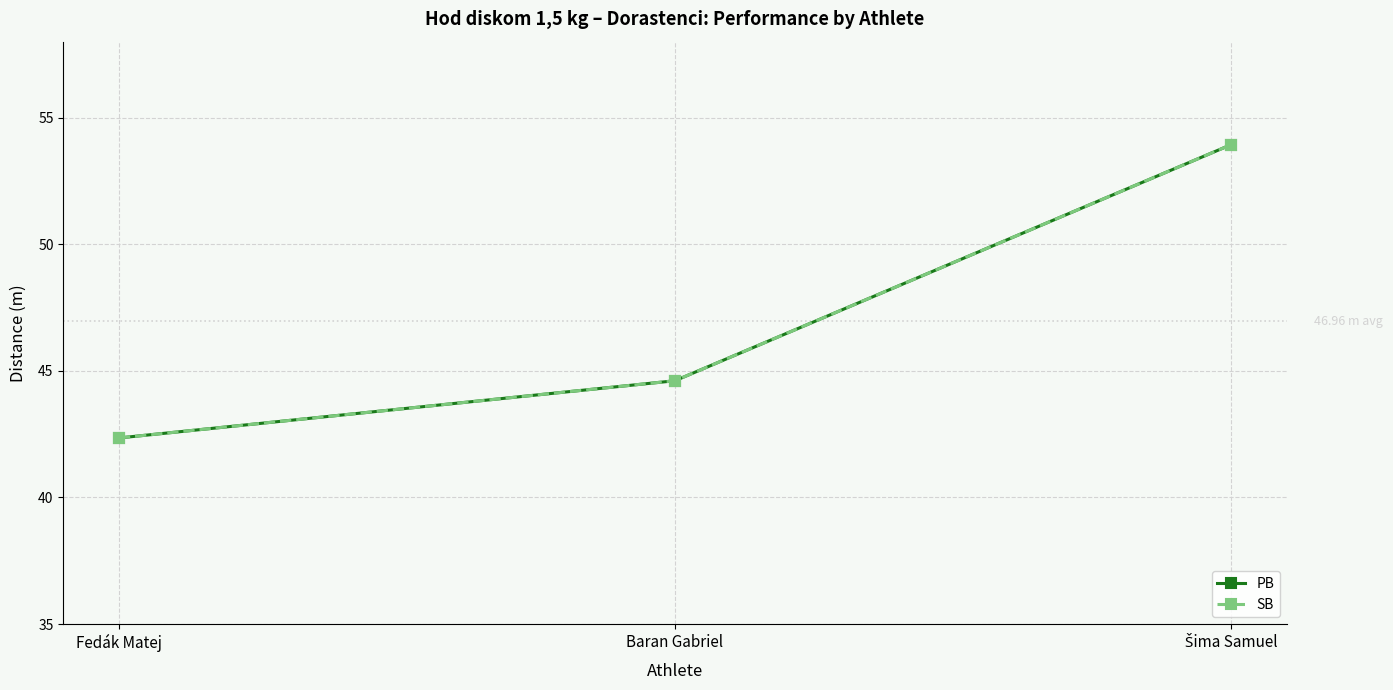

Reading left to right, transcribe all the data shown in this chart.

PB: 42.4	44.6	53.9
SB: 42.4	44.6	53.9